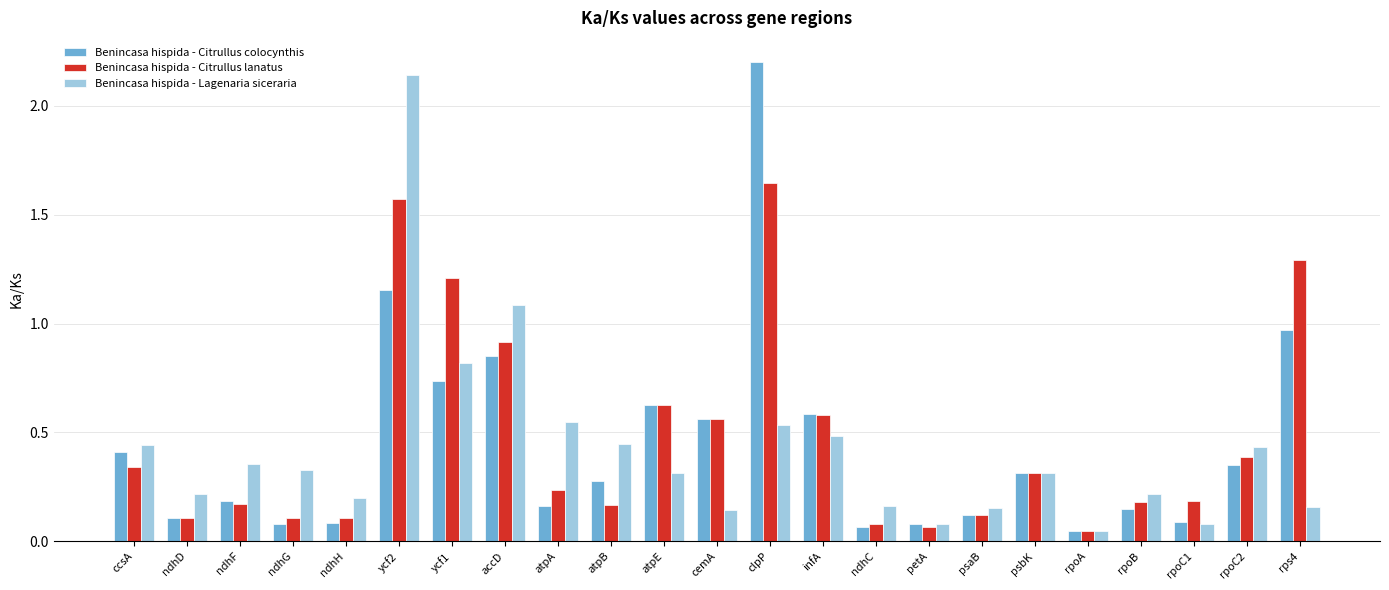

What is the highest value of the Benincasa hispida - Citrullus colocynthis series?

2.2